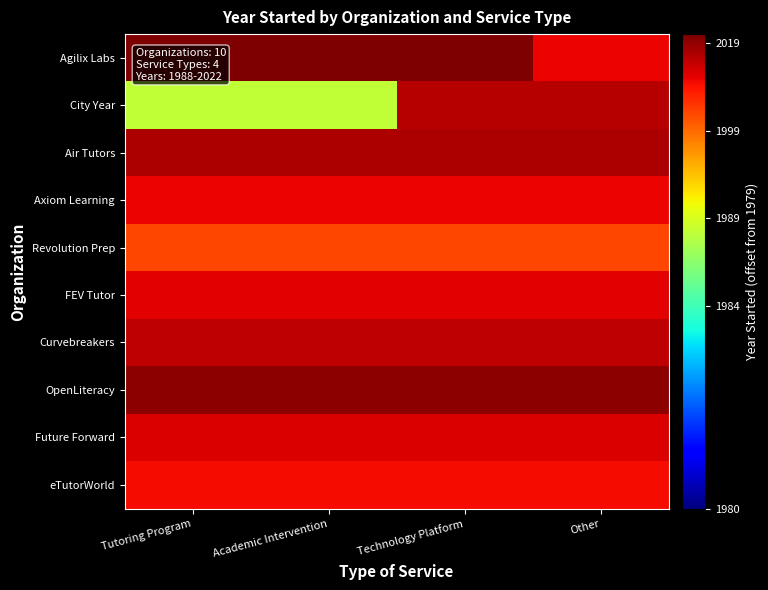

Reading left to right, extract all data points from this chart.

Agilix Labs: Tutoring Program=43	Academic Intervention=43	Technology Platform=43	Other=30
City Year: Tutoring Program=9	Academic Intervention=9	Technology Platform=36	Other=36
Air Tutors: Tutoring Program=37	Academic Intervention=37	Technology Platform=37	Other=37
Axiom Learning: Tutoring Program=30	Academic Intervention=30	Technology Platform=30	Other=30
Revolution Prep: Tutoring Program=23	Academic Intervention=23	Technology Platform=23	Other=23
FEV Tutor: Tutoring Program=31	Academic Intervention=31	Technology Platform=31	Other=31
Curvebreakers: Tutoring Program=35	Academic Intervention=35	Technology Platform=35	Other=35
OpenLiteracy: Tutoring Program=41	Academic Intervention=41	Technology Platform=41	Other=41
Future Forward: Tutoring Program=32	Academic Intervention=32	Technology Platform=32	Other=32
eTutorWorld: Tutoring Program=29	Academic Intervention=29	Technology Platform=29	Other=29